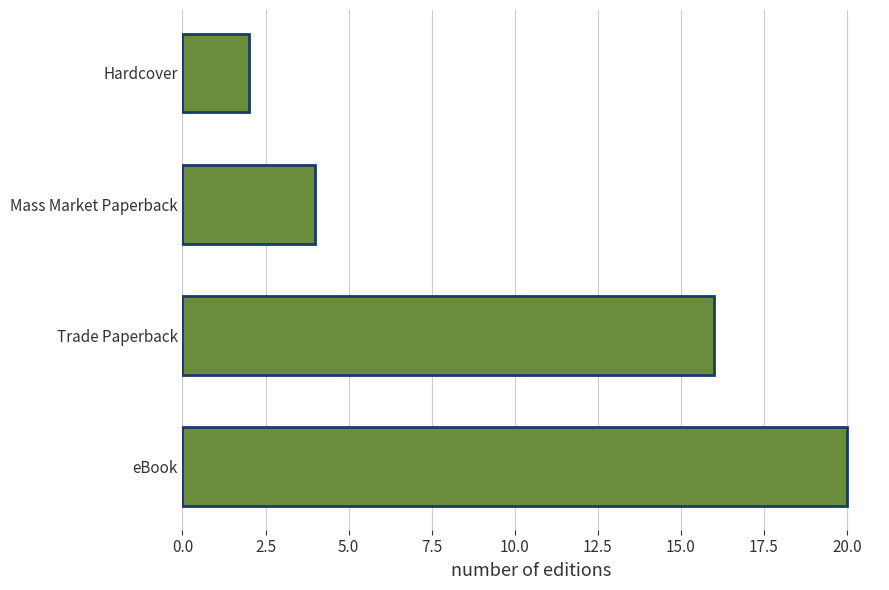

What is the smallest value displayed?

2